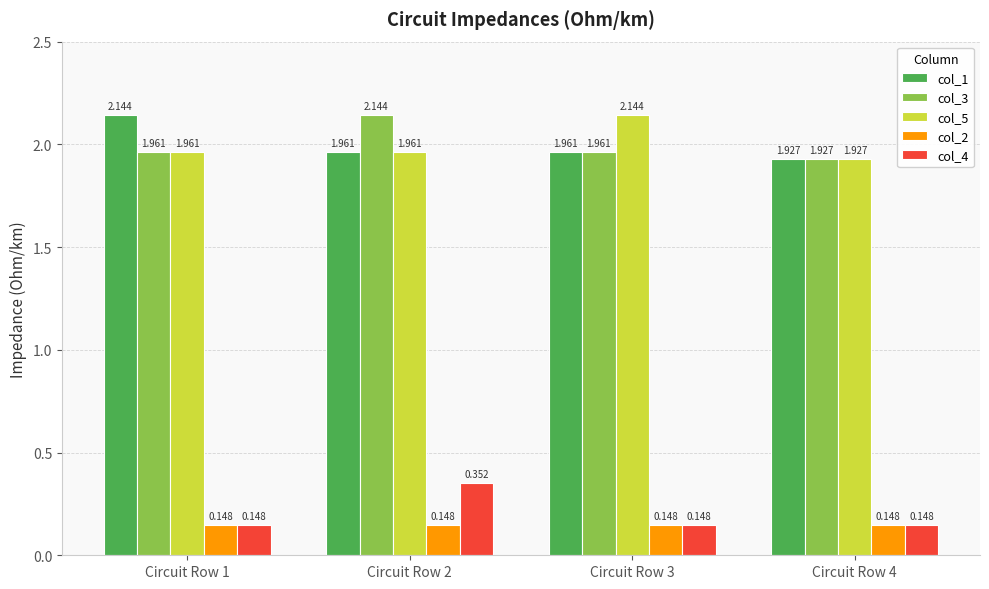

At which category is the sum across all series the highest?

Circuit Row 2